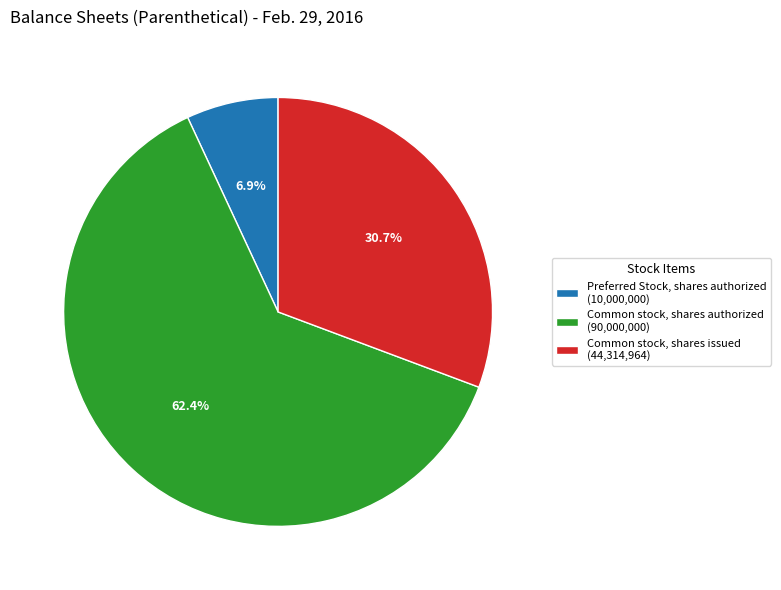

How many slices are in this pie chart?

3